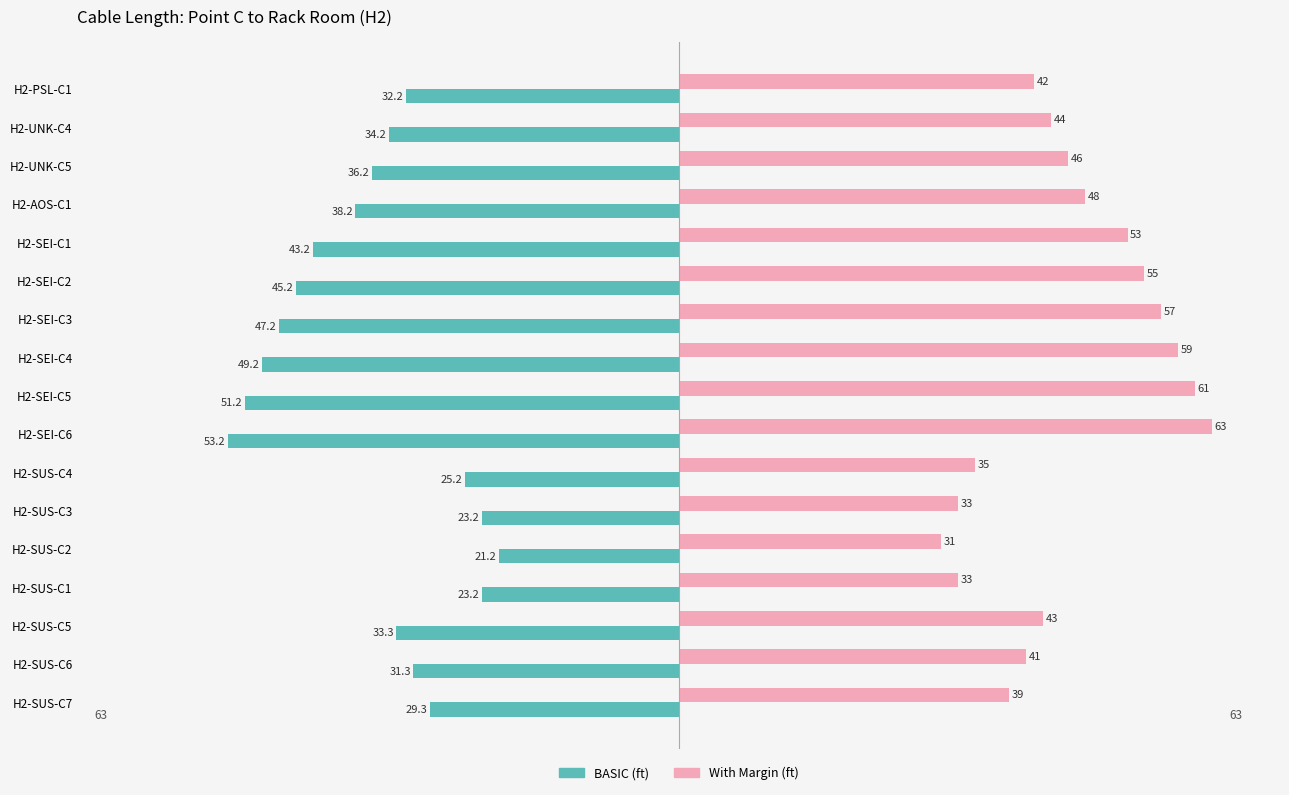

How many distinct data groups are displayed?

2